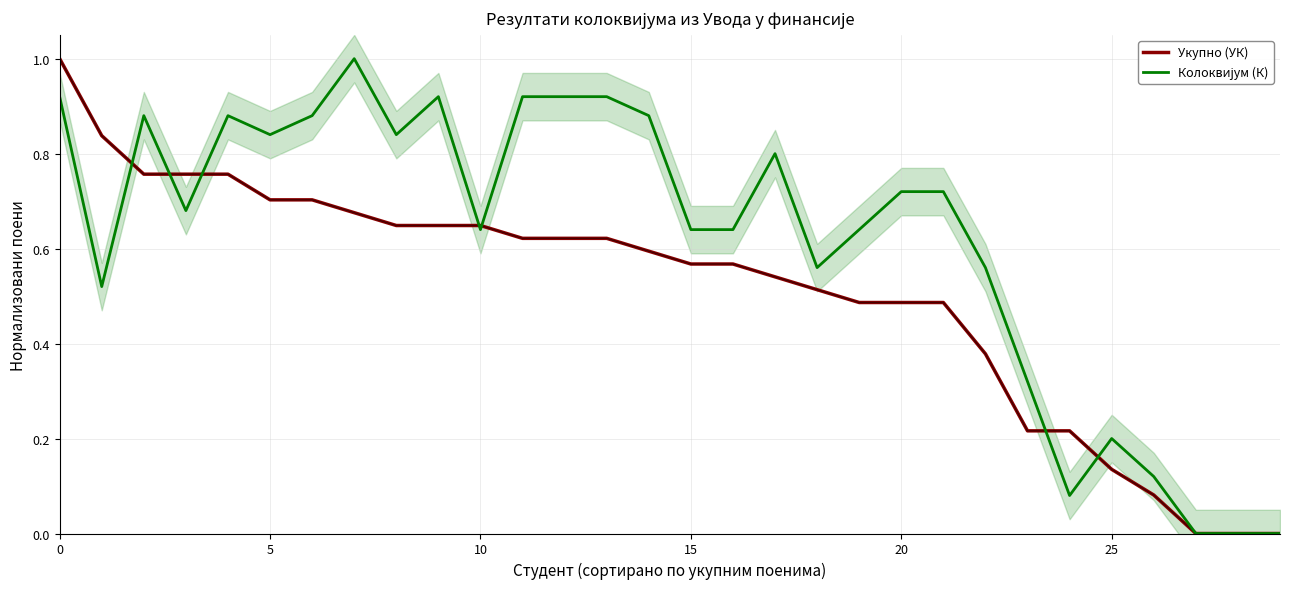

List the series in order of their peak value, highest first.

Укупно (УК), Колоквијум (К)